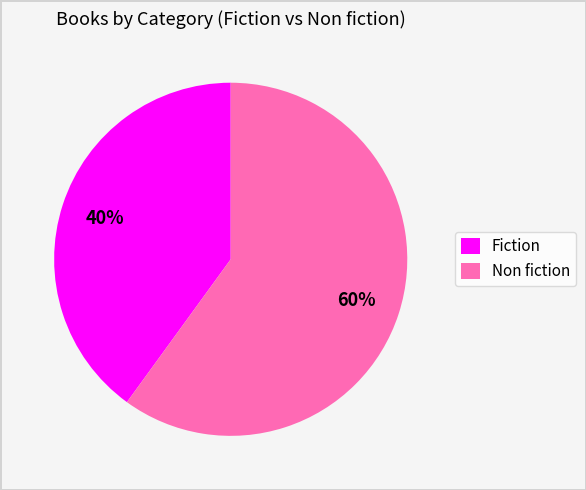

Rank the categories by value from highest to lowest.

Non fiction, Fiction